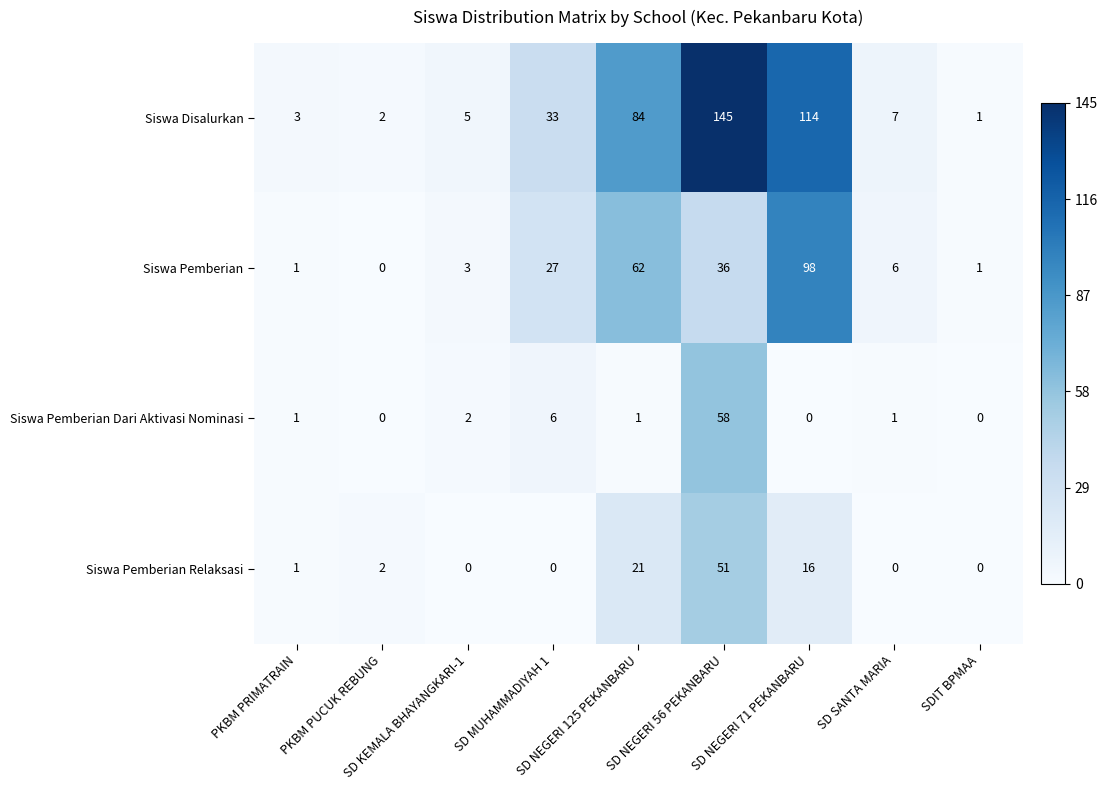

What is the total value across all series at SD NEGERI 71 PEKANBARU?

228